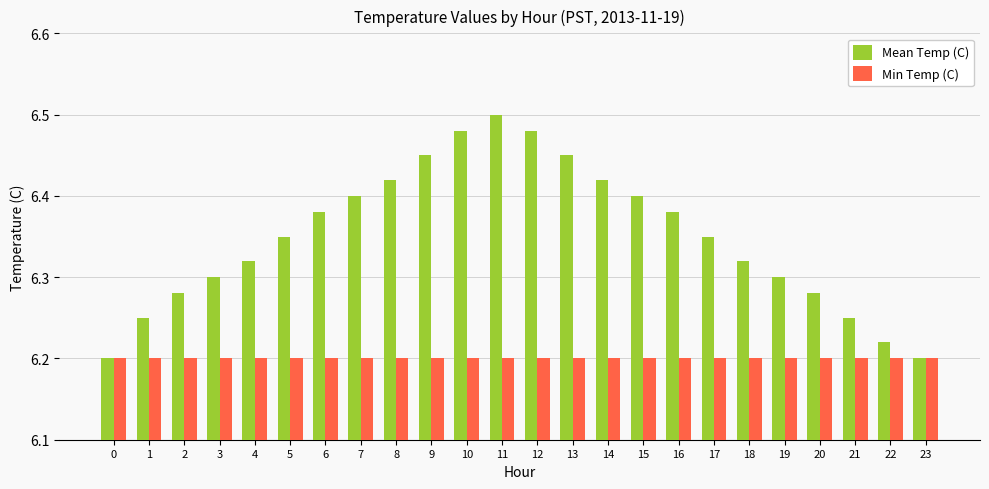

How many Mean Temp (C) values are between 6 and 7?

24